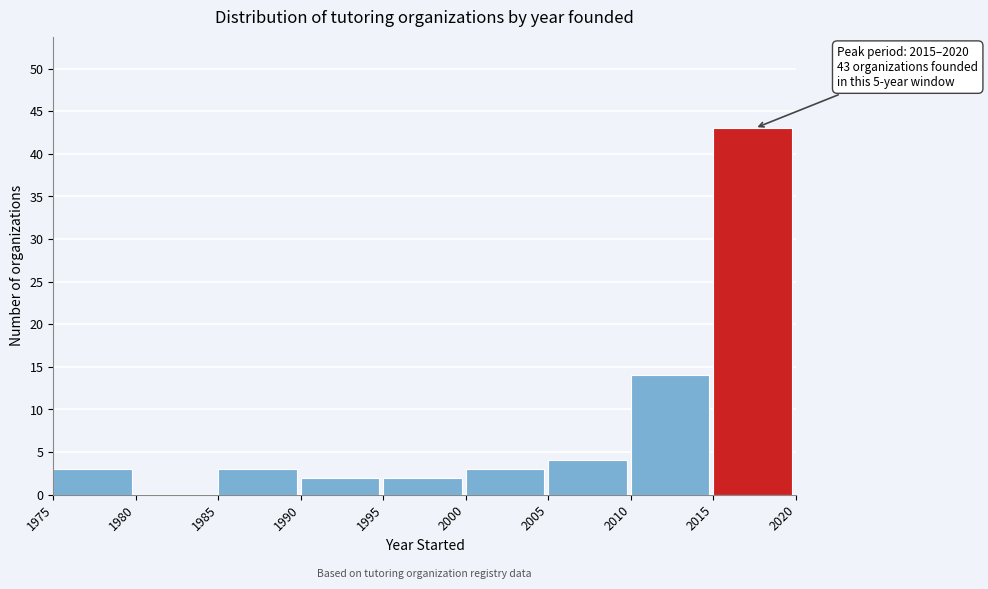

Which range on the x-axis has the tallest bar?

2015 to 2020